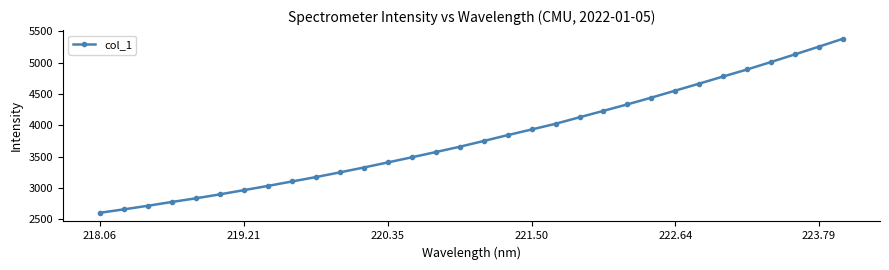

What is the smallest value displayed?

2602.0